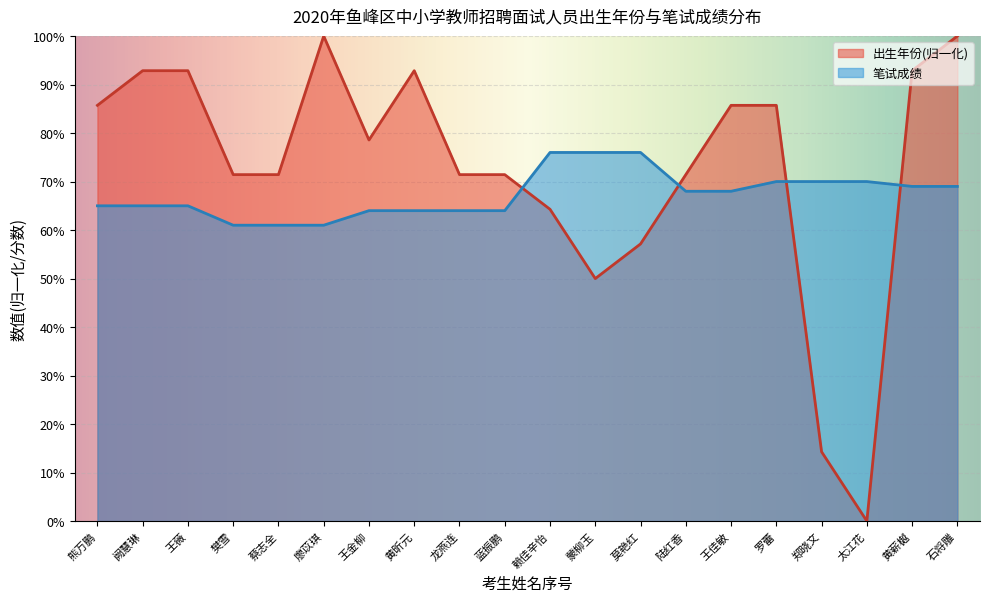

What is the label of the 8th point from the left?

黄昕元